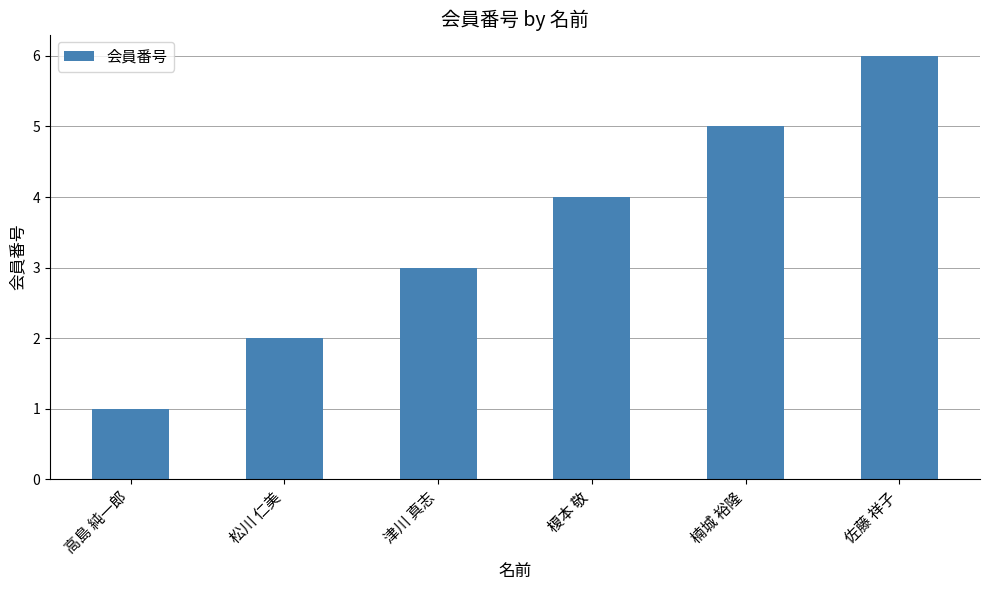

Rank the categories by value from highest to lowest.

佐藤 祥子, 楠城 裕隆, 榎本 敬, 津川 真志, 松川 仁美, 高島 純一郎